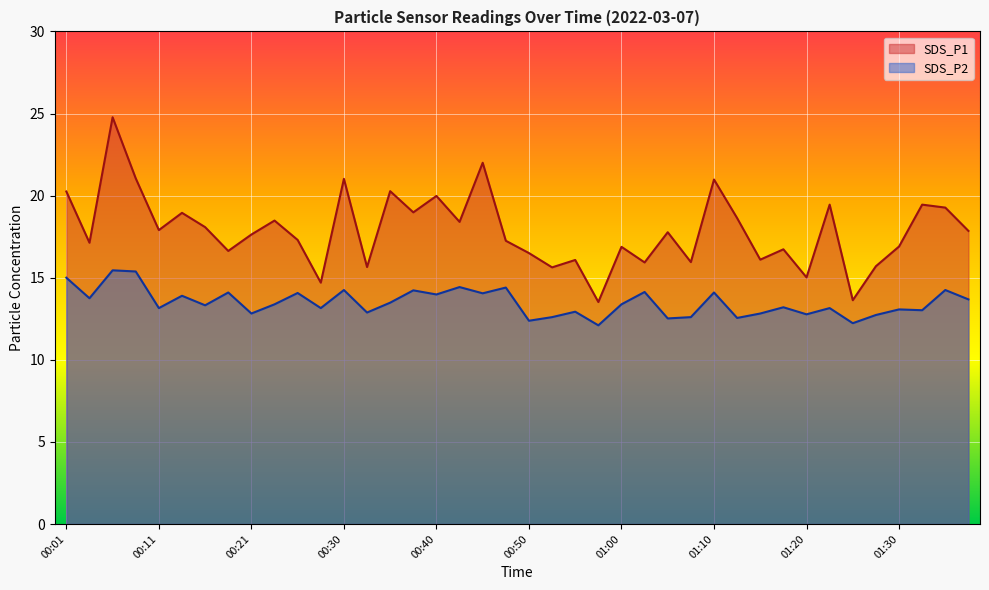

Count the number of data series in this chart.

2